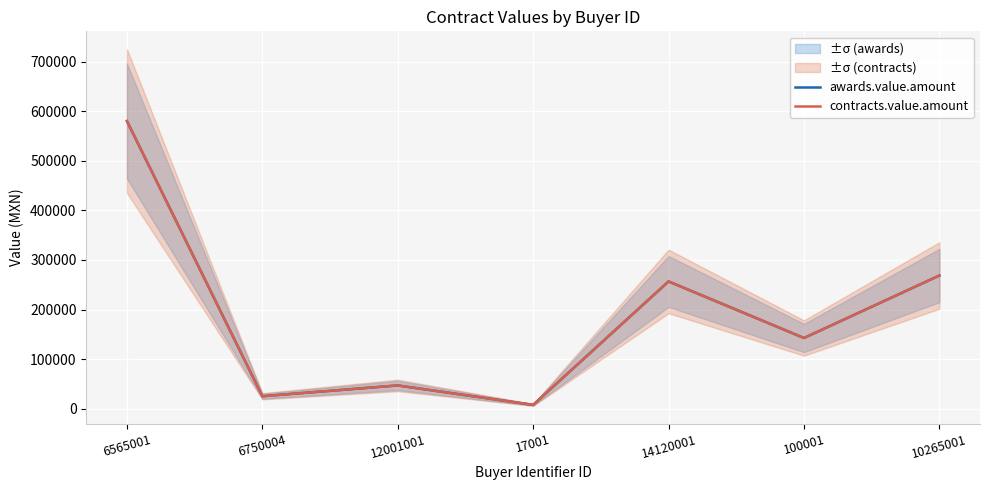

What is the label of the 2nd point from the right?

100001